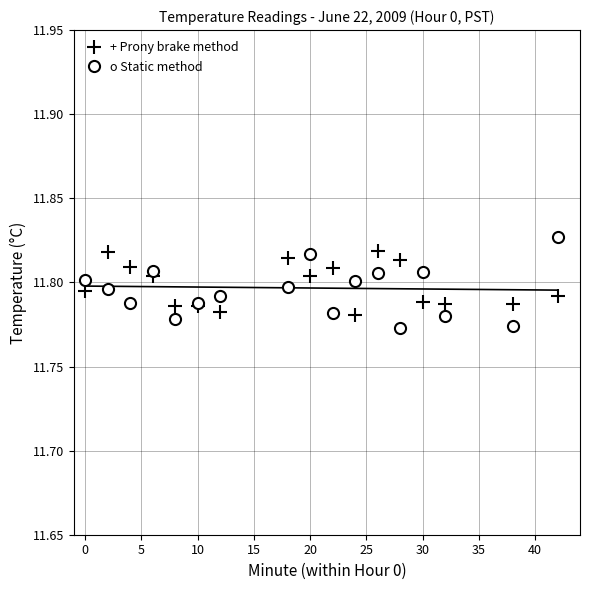

What is the sum of all o Static method values?

200.5